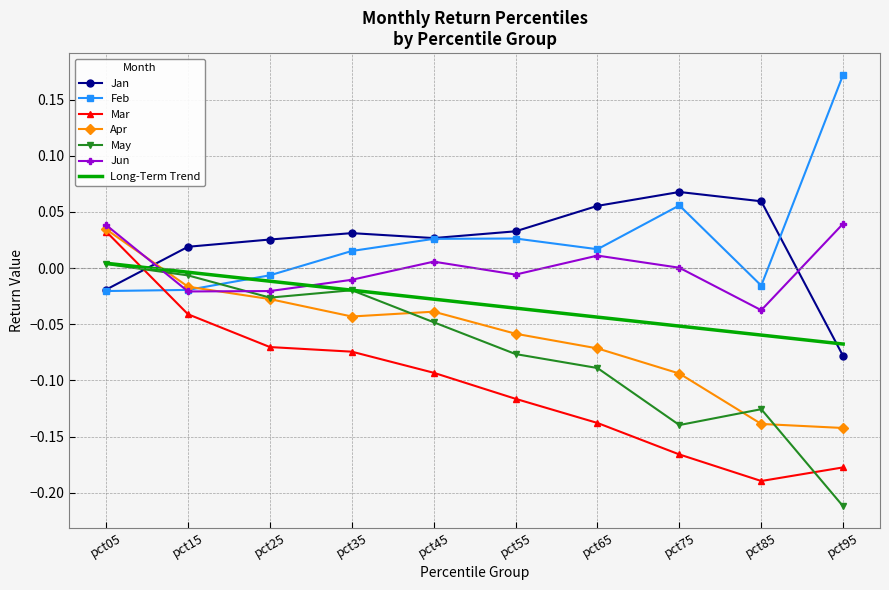

List the series in order of their peak value, lowest first.

May, Mar, Apr, Jun, Jan, Feb